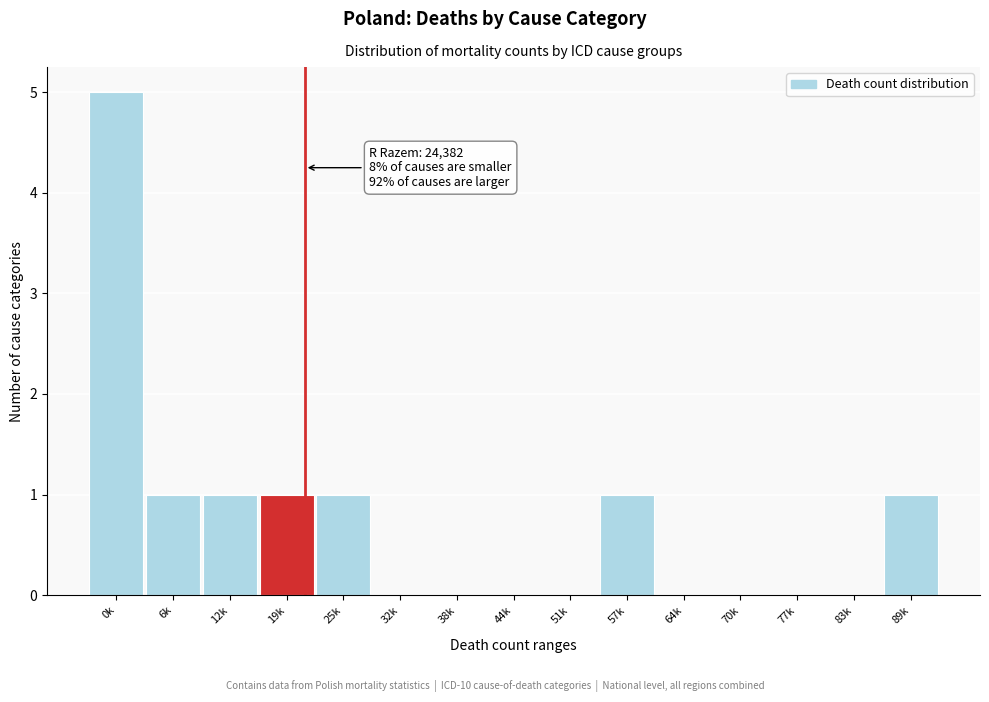

Reading left to right, list all the values displayed in this chart.

0k=5	6k=1	12k=1	19k=1	25k=1	32k=0	38k=0	44k=0	51k=0	57k=1	64k=0	70k=0	77k=0	83k=0	89k=1